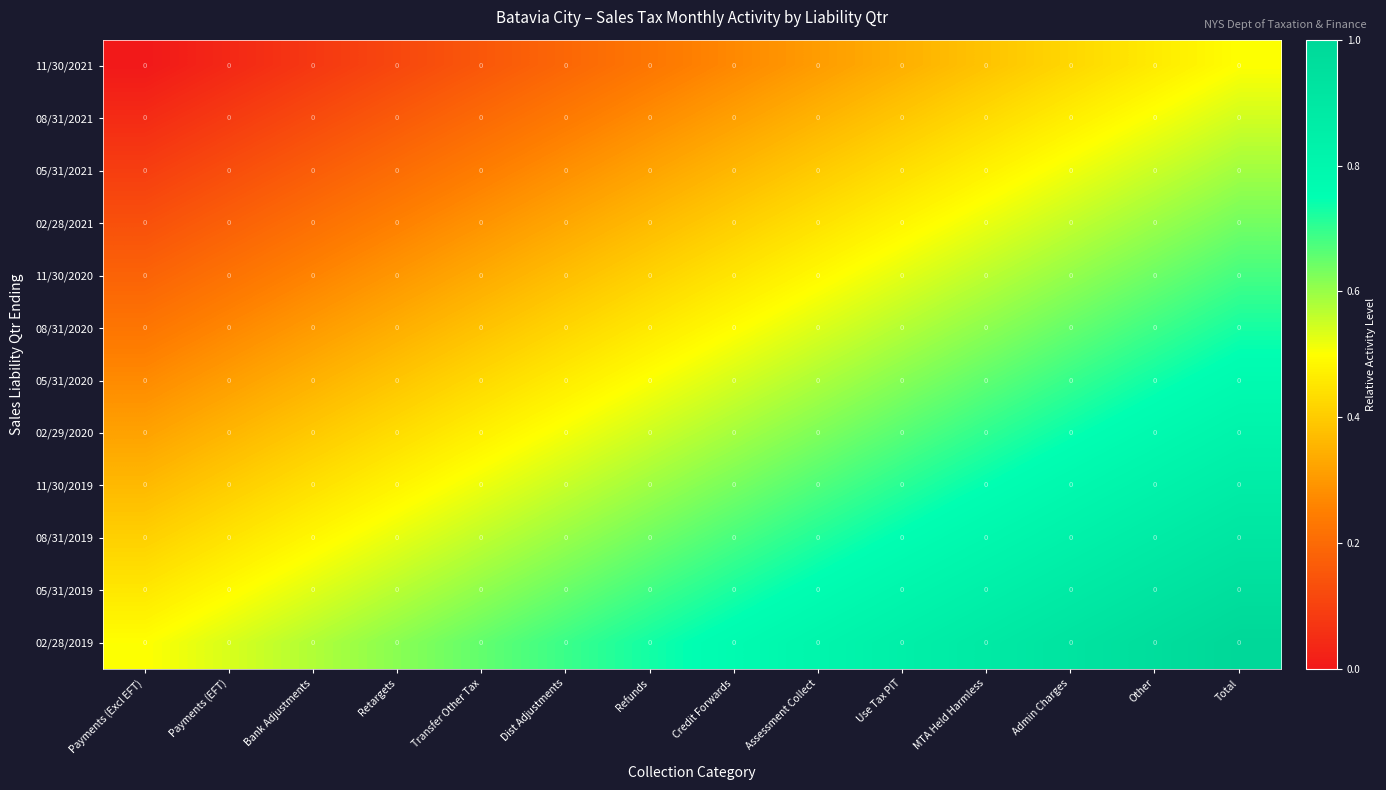

How many 08/31/2019 values are between 0 and 1?

14